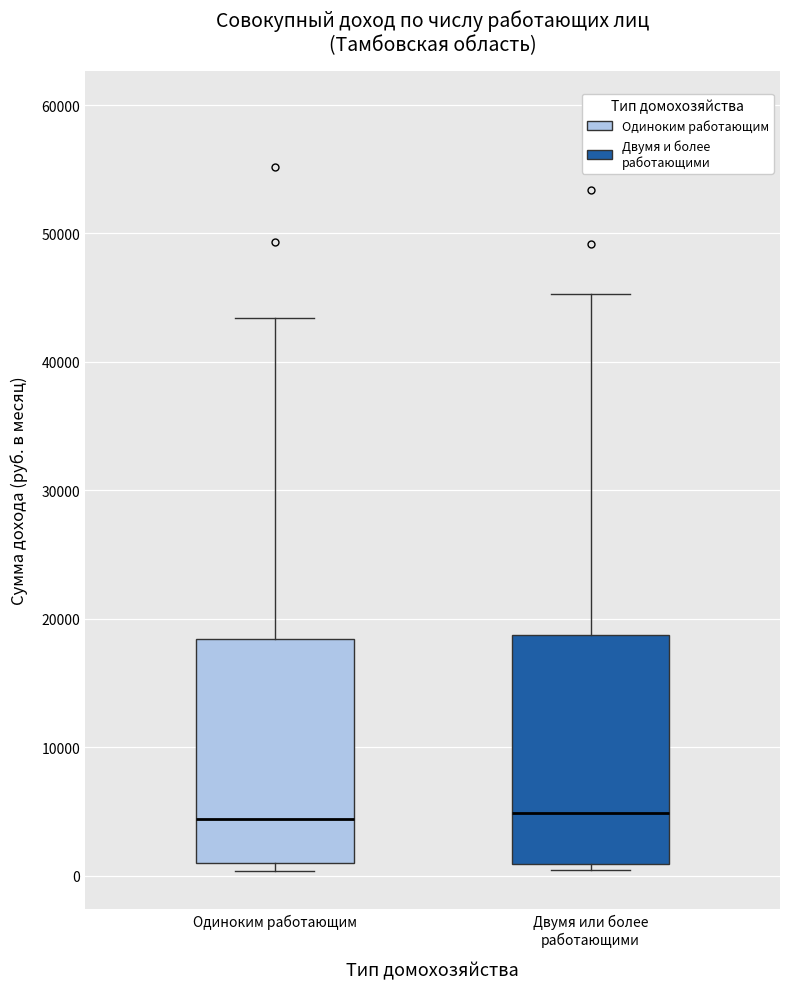

Where does the upper whisker of the box for Одиноким работающим end on the y-axis? The values are not printed on the chart, so give them approximately, as read against the axis.

43000